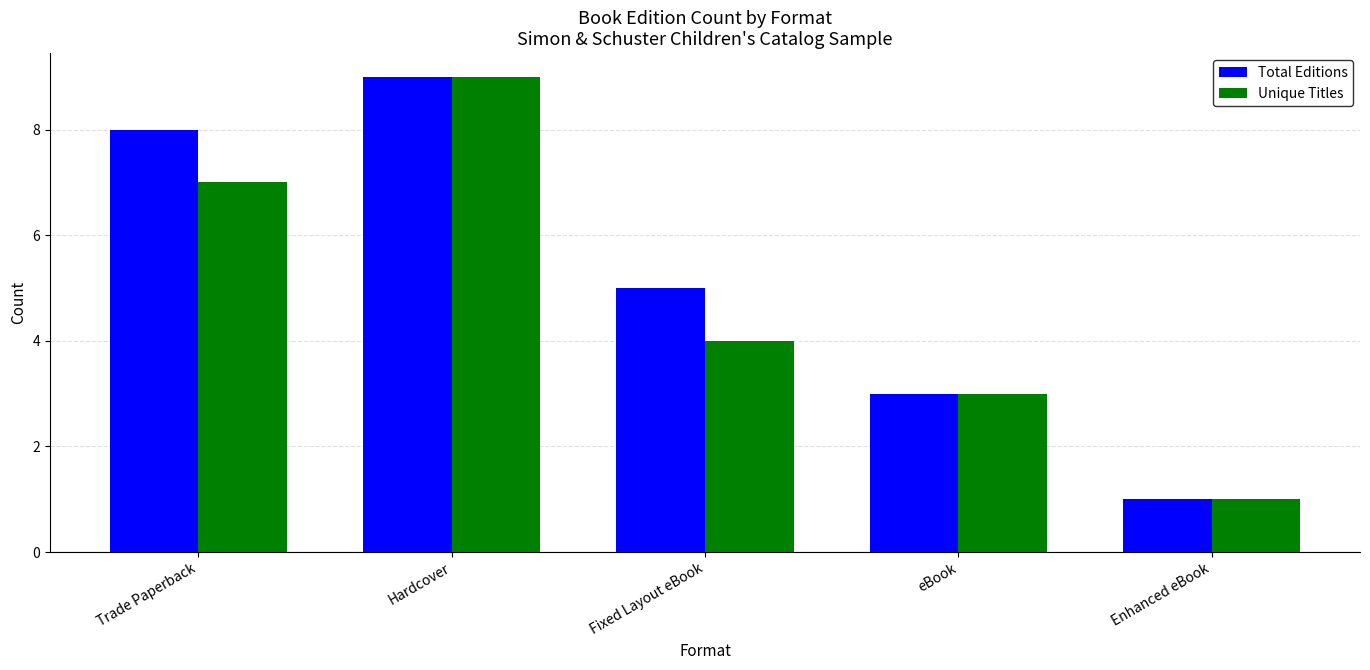

How many data points does each series have?

5